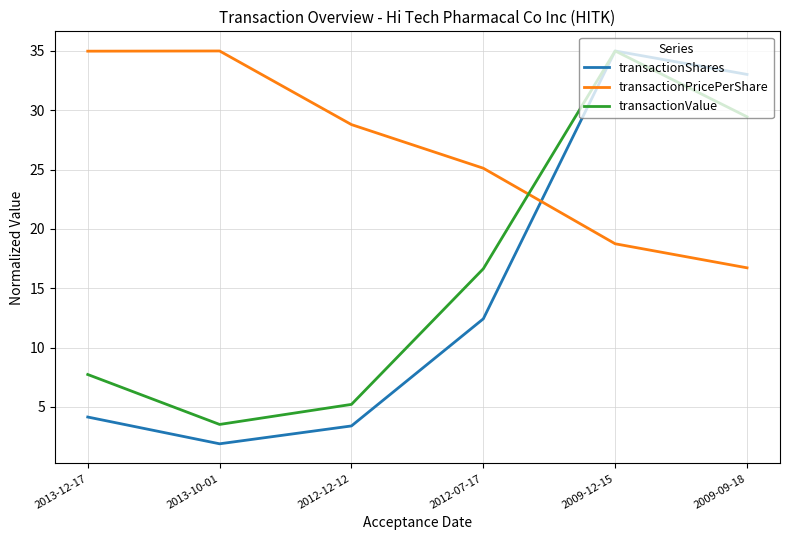

Reading right to left, what are all the values shown in this chart?

transactionShares: 2009-09-18=33.0	2009-12-15=35.0	2012-07-17=12.4	2012-12-12=3.4	2013-10-01=1.9	2013-12-17=4.1
transactionPricePerShare: 2009-09-18=16.7	2009-12-15=18.7	2012-07-17=25.1	2012-12-12=28.8	2013-10-01=35.0	2013-12-17=35.0
transactionValue: 2009-09-18=29.5	2009-12-15=35.0	2012-07-17=16.6	2012-12-12=5.2	2013-10-01=3.5	2013-12-17=7.7